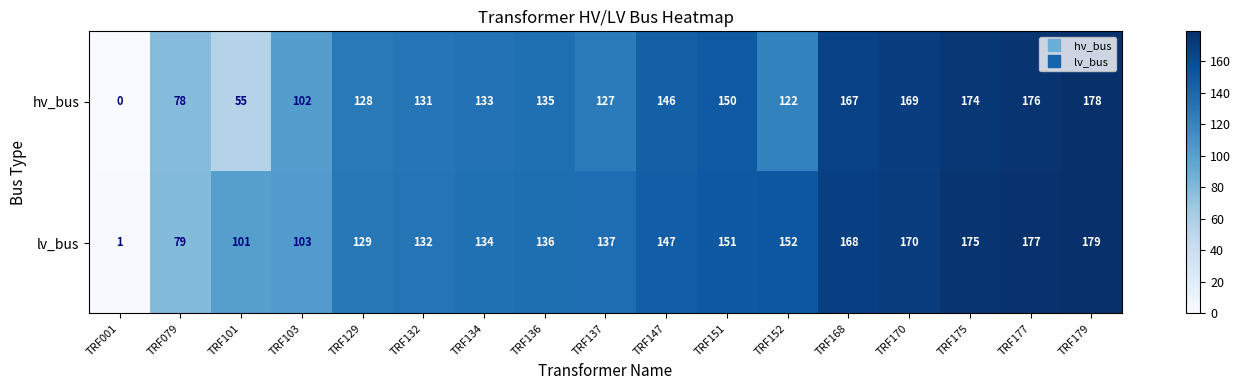

True or false: lv_bus has a value of 168 at TRF168.

True